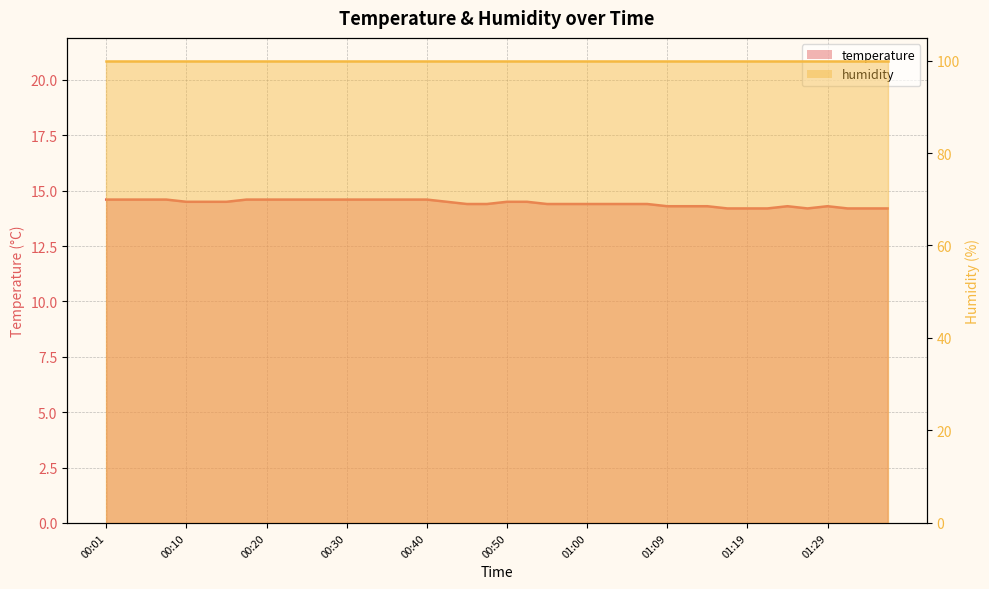

True or false: temperature_line has a value of 19.6 at 01:09.

False